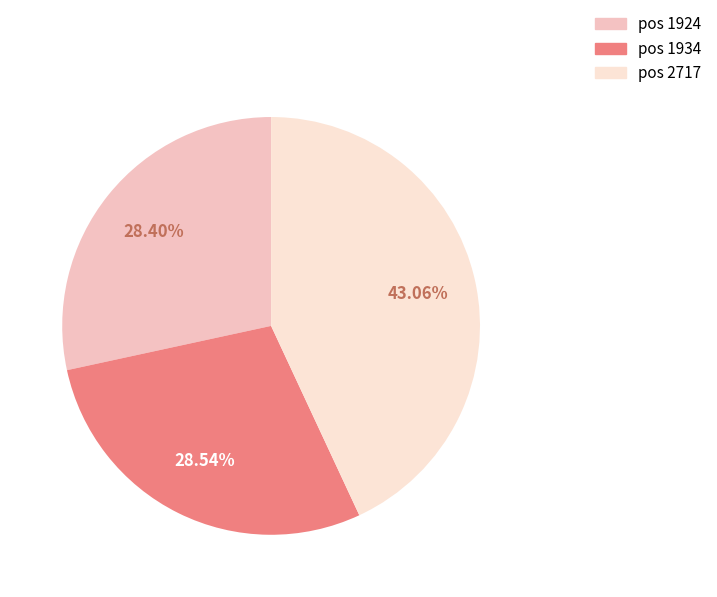

Combined, do pos 2717 and pos 1924 account for over 50%?

Yes